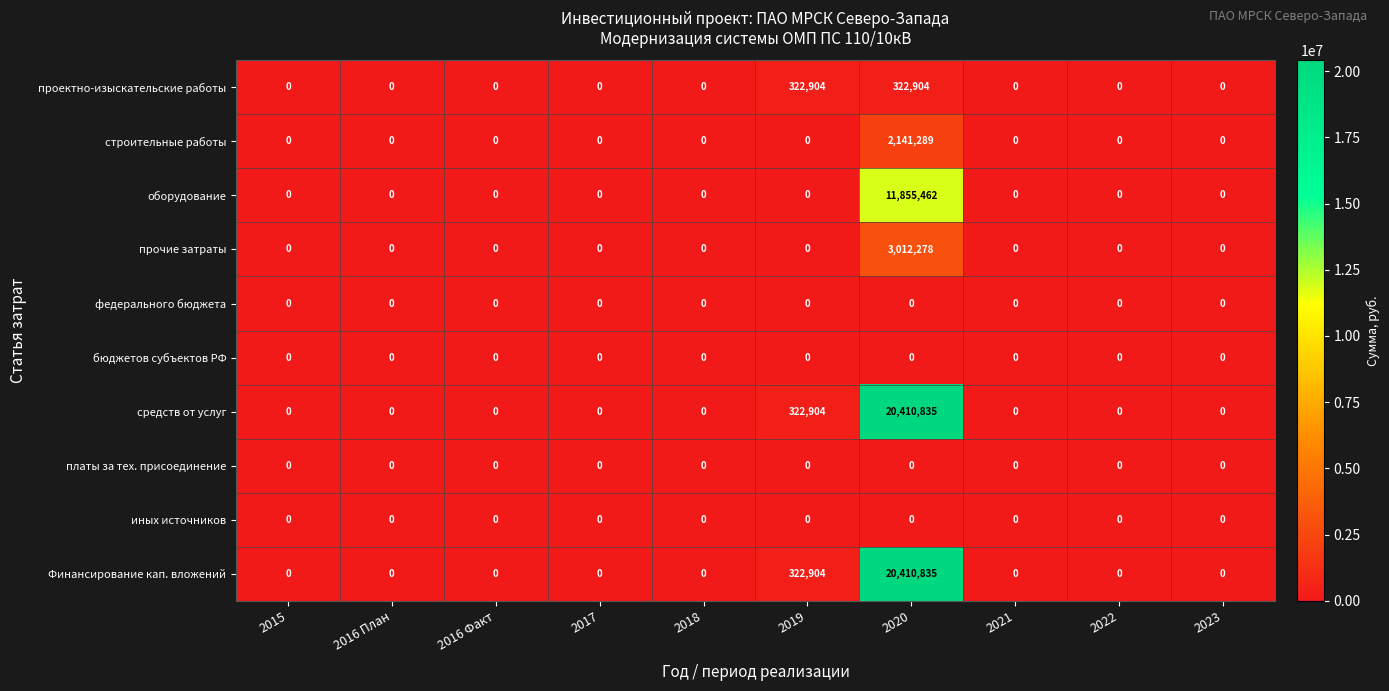

Which label corresponds to the largest value in the chart?

2020